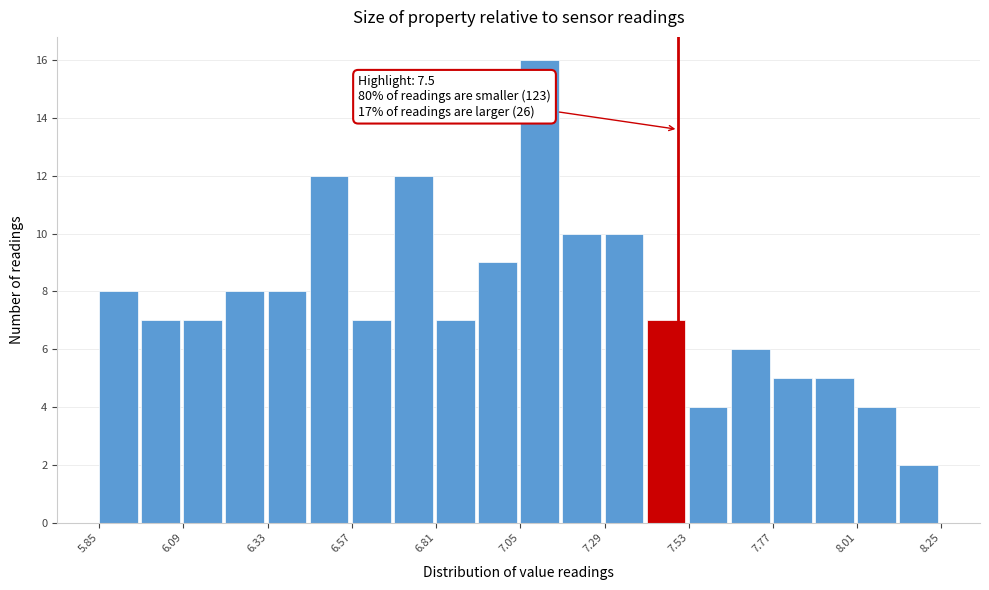

Read against the x-axis, roughly where is the centre of the tallest bar?

7.10